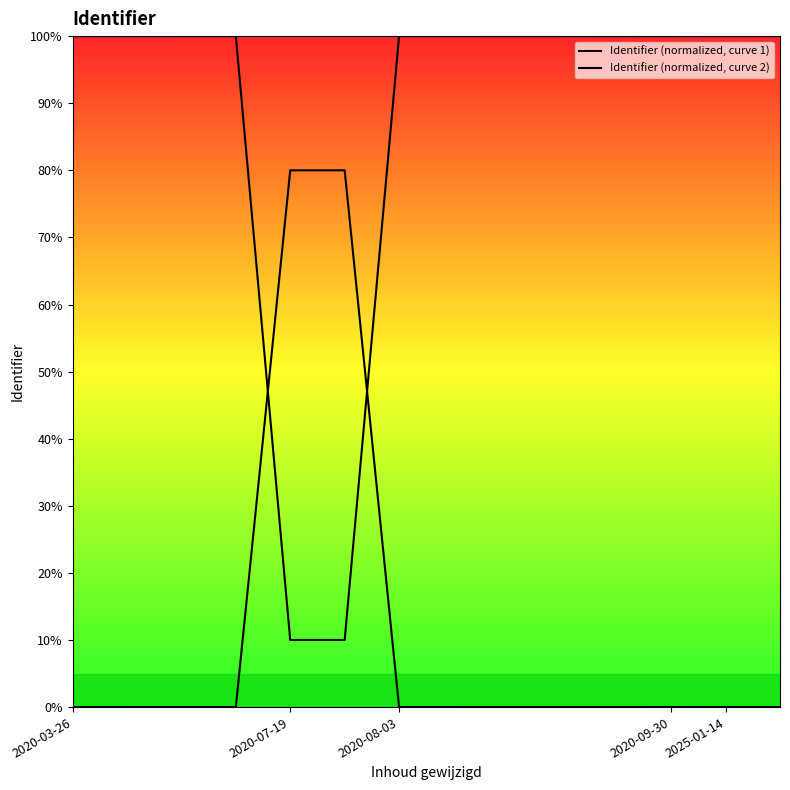

Which has a higher value, 2020-08-03 or 11?

2020-08-03